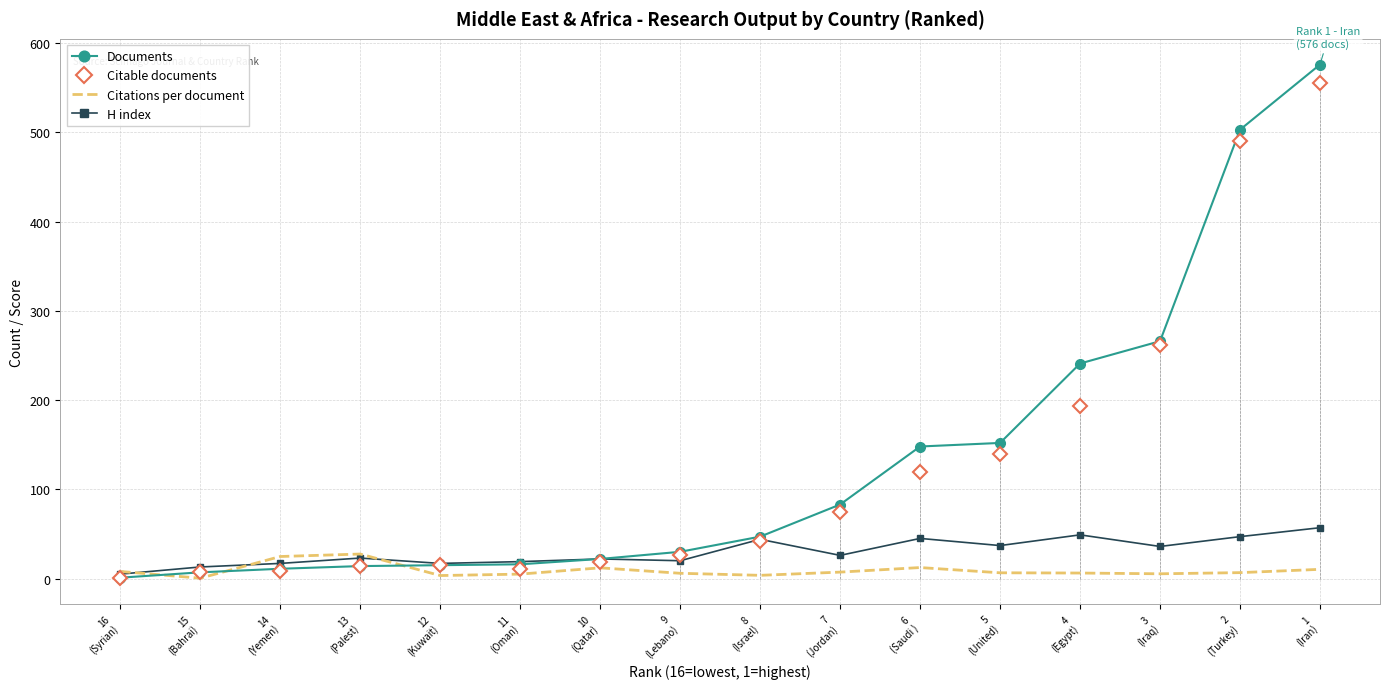

What are all the series names shown in the legend?

Documents, Citable documents, Citations per document, H index